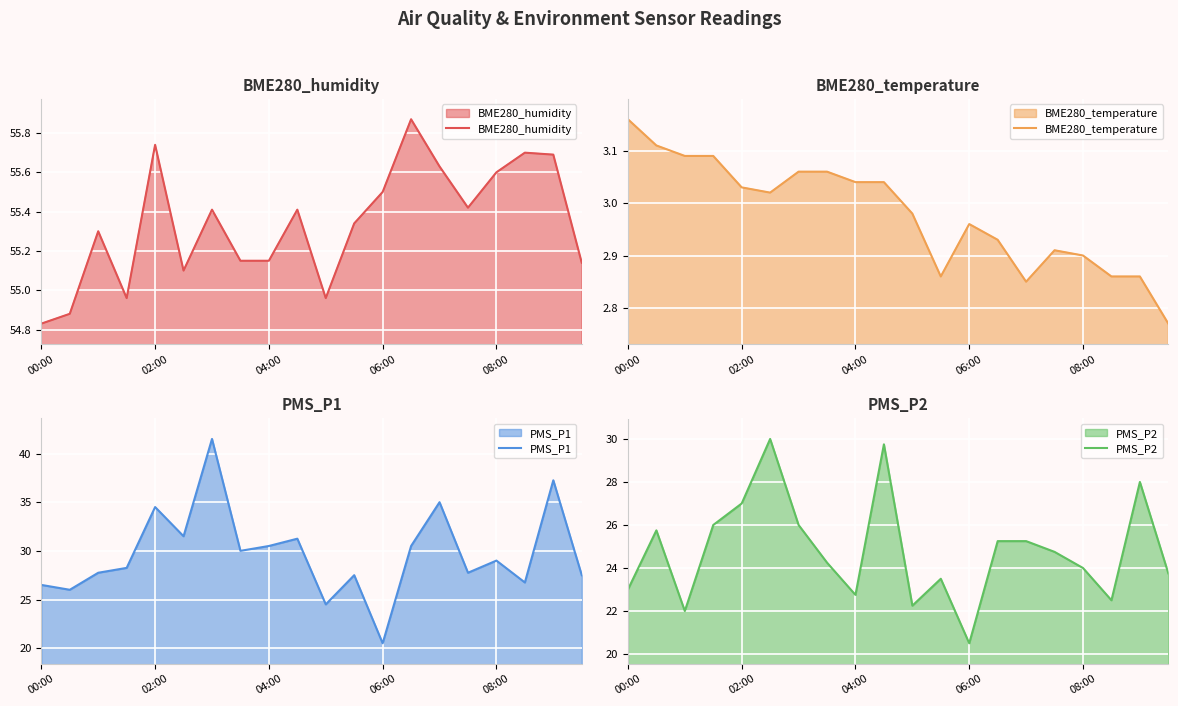

True or false: PMS_P2 has a value of 40.0 at 7.

False